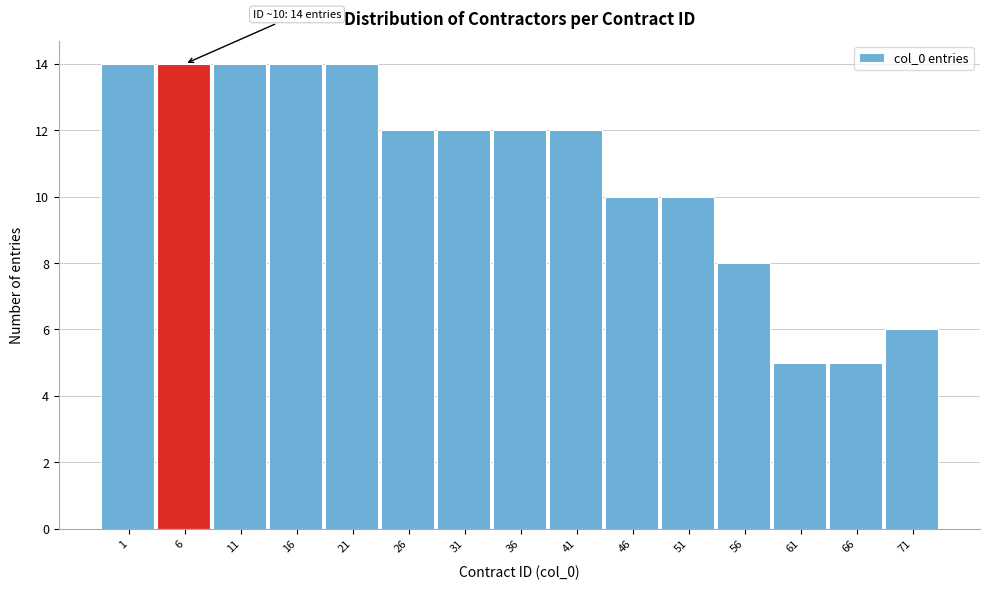

Reading left to right, extract all data points from this chart.

14	14	14	14	14	12	12	12	12	10	10	8	5	5	6